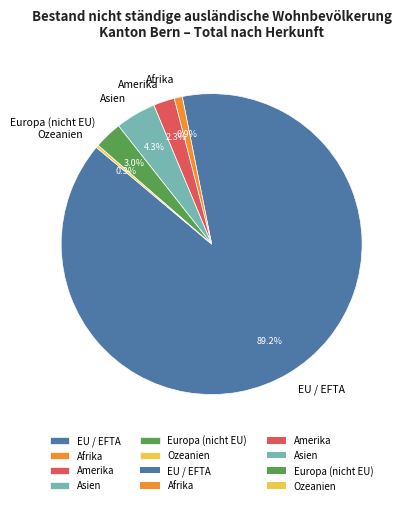

To the nearest percent, what is the difference between the largest and smallest slice percentages?

89%